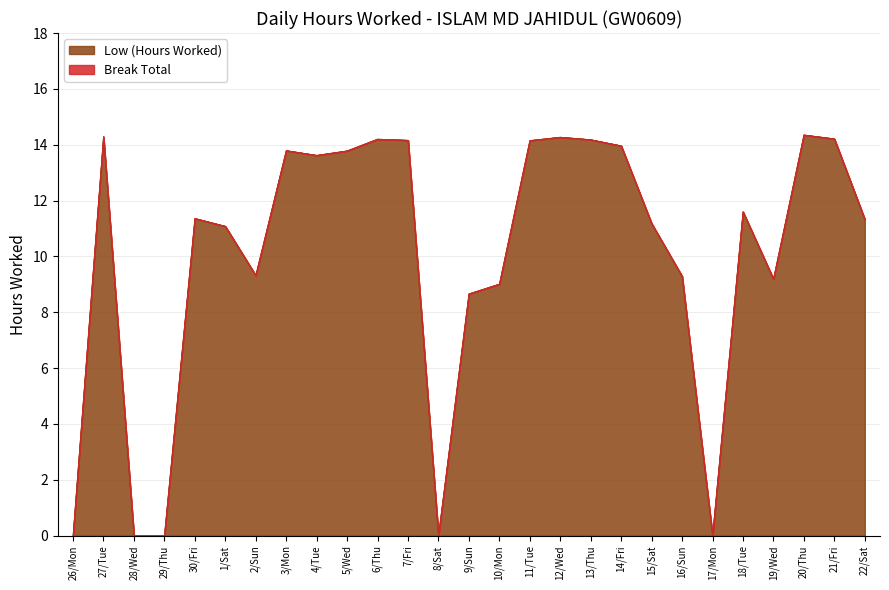

The chart shows a value of 14.2 at 6/Thu. True or false?

True